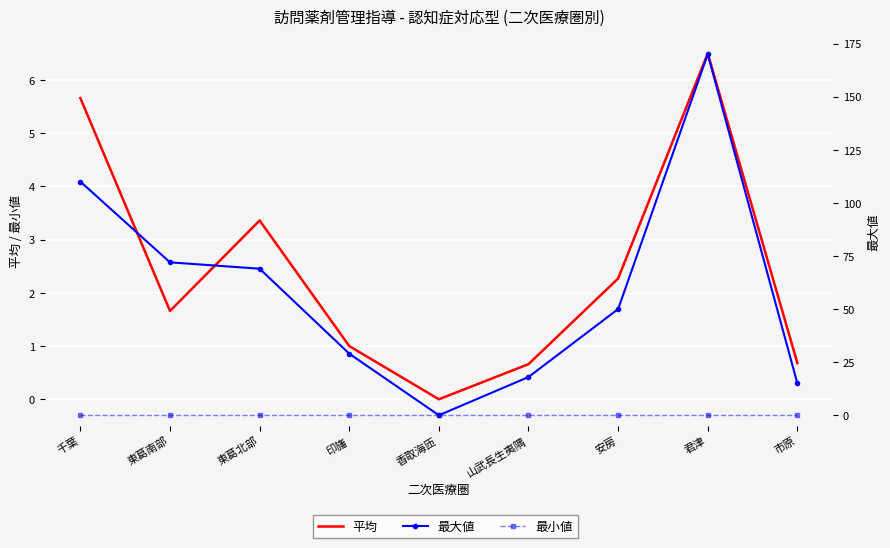

True or false: 最小値 has more than 2 points higher than both neighbors.

False